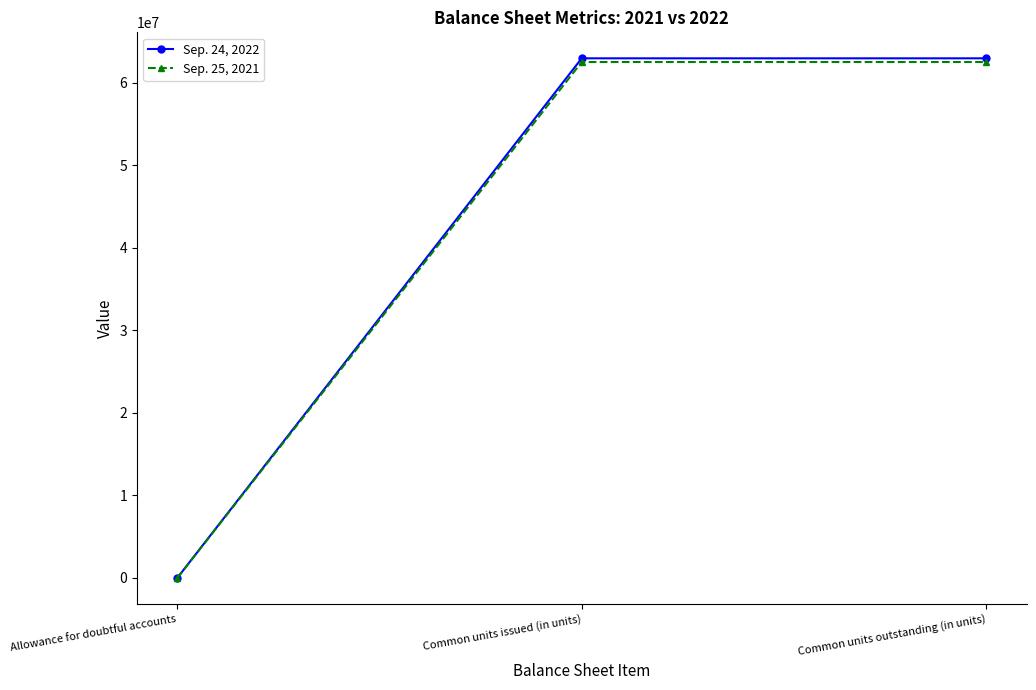

Which series has the widest spread of values?

Sep. 24, 2022